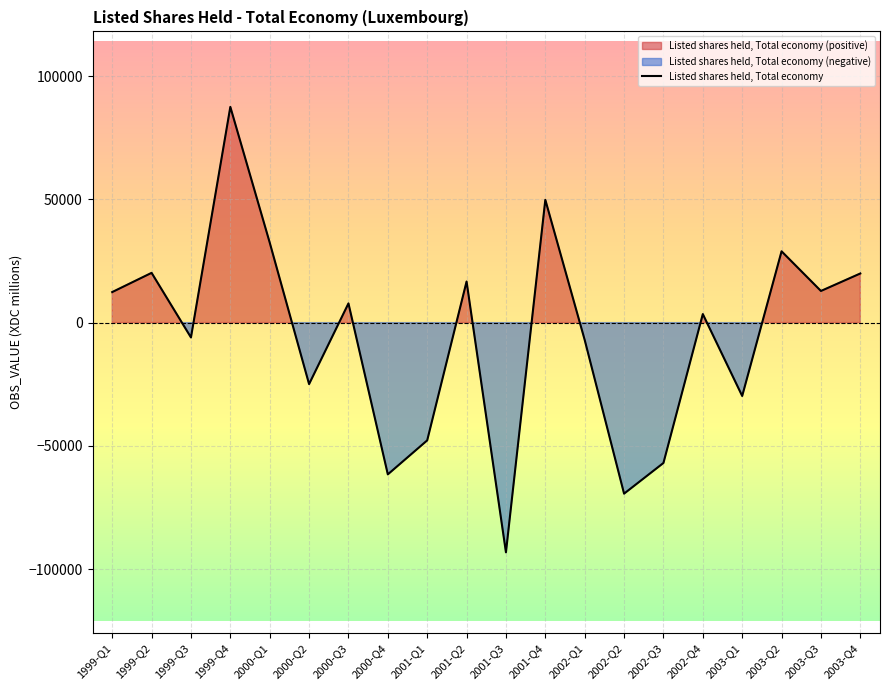

How many values exceed 7804?

10